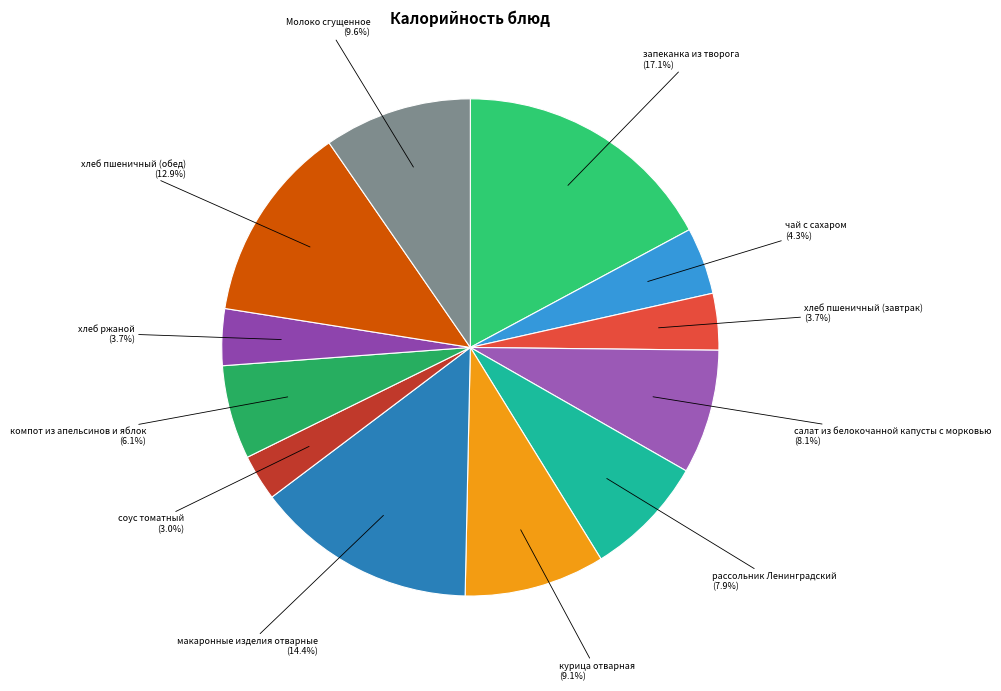

Rank the categories by value from lowest to highest.

соус томатный, хлеб пшеничный (завтрак), хлеб ржаной, чай с сахаром, компот из апельсинов и яблок, рассольник Ленинградский, салат из белокочанной капусты с морковью, курица отварная, Молоко сгущенное, хлеб пшеничный (обед), макаронные изделия отварные, запеканка из творога